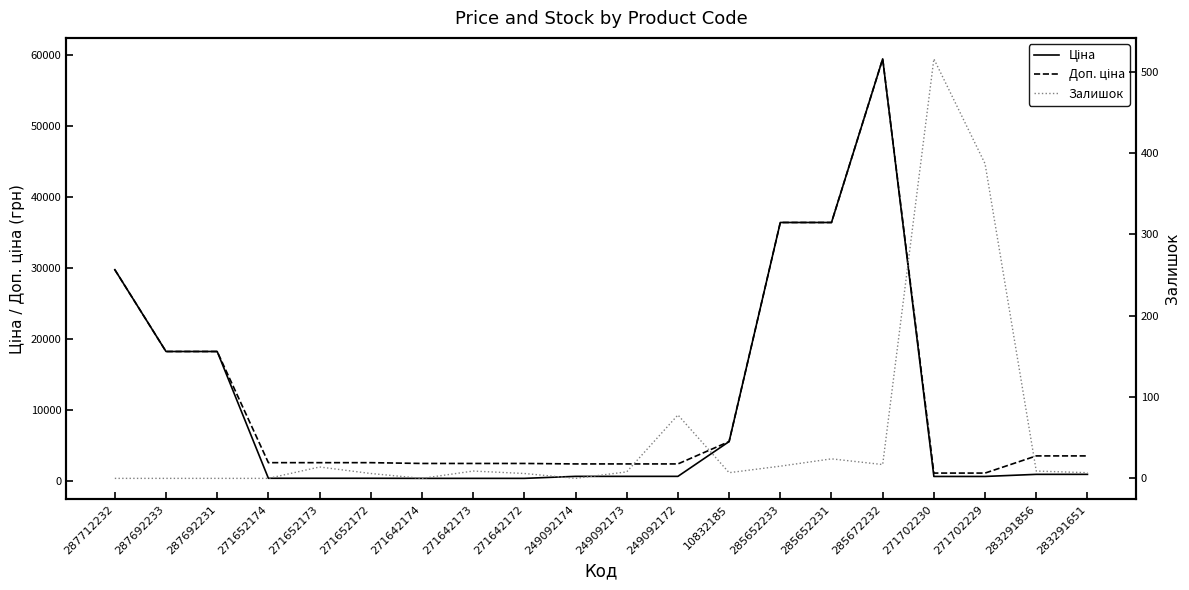

How many categories are shown in the chart?

20